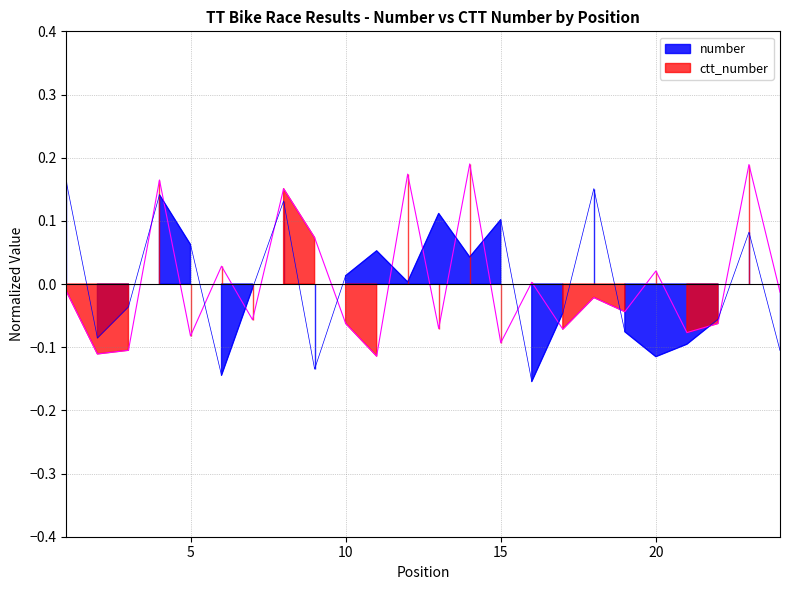

After their last crossing, which series has the higher values: ctt_number or number?

ctt_number